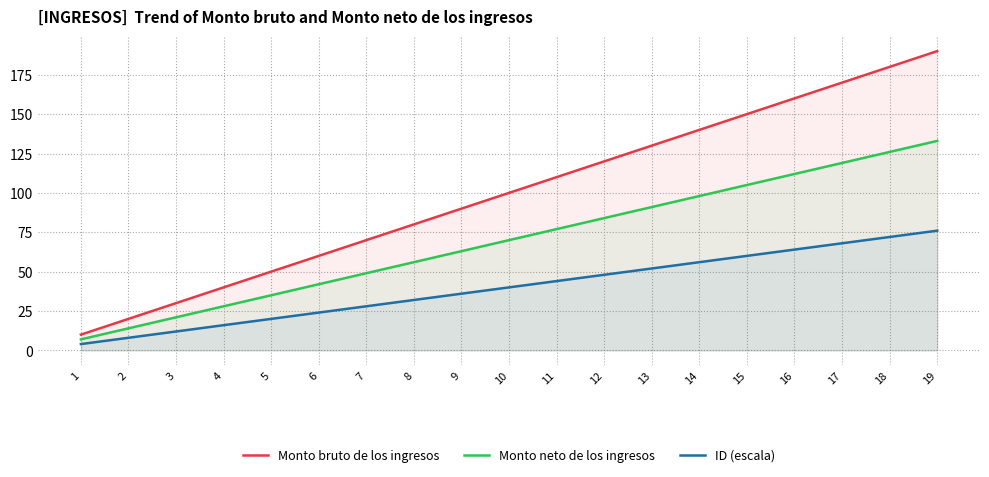

How many lines are shown in the chart?

3